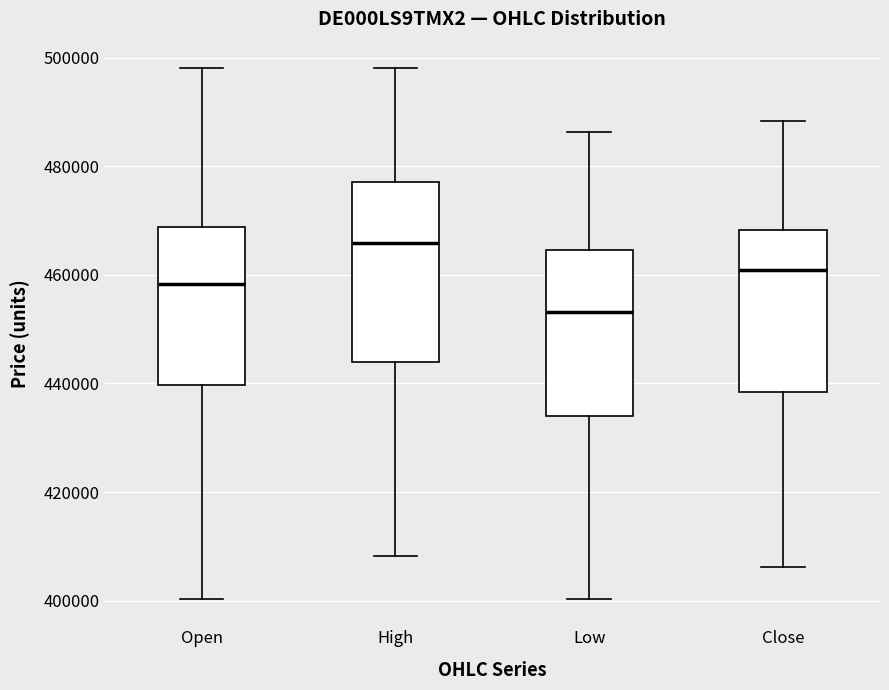

Comparing the boxes themselves (not the whiskers), which one is the tallest?

High